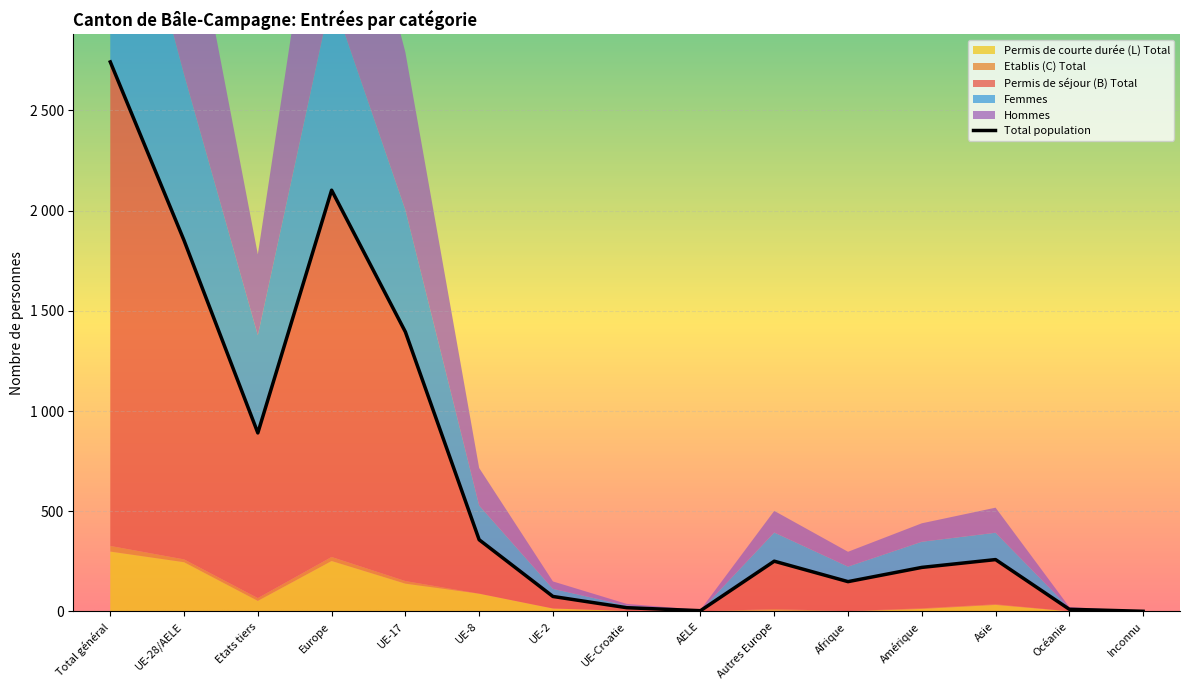

Reading right to left, transcribe all the data shown in this chart.

Permis de séjour (B) Total: 1	10	223	204	147	239	3	16	60	269	1243	1830	824	1591	2415
Etablis (C) Total: 0	0	3	3	2	6	1	0	0	0	13	20	14	14	28
Permis de courte durée (L) Total: 0	1	33	13	0	6	0	3	15	89	139	252	53	246	299
Total population: 1	11	259	220	149	251	4	19	75	358	1395	2102	891	1851	2742
Femmes: 1	6	134	128	75	143	0	11	38	171	608	971	487	828	1315
Hommes: 0	5	125	92	74	108	4	8	37	187	787	1131	404	1023	1427